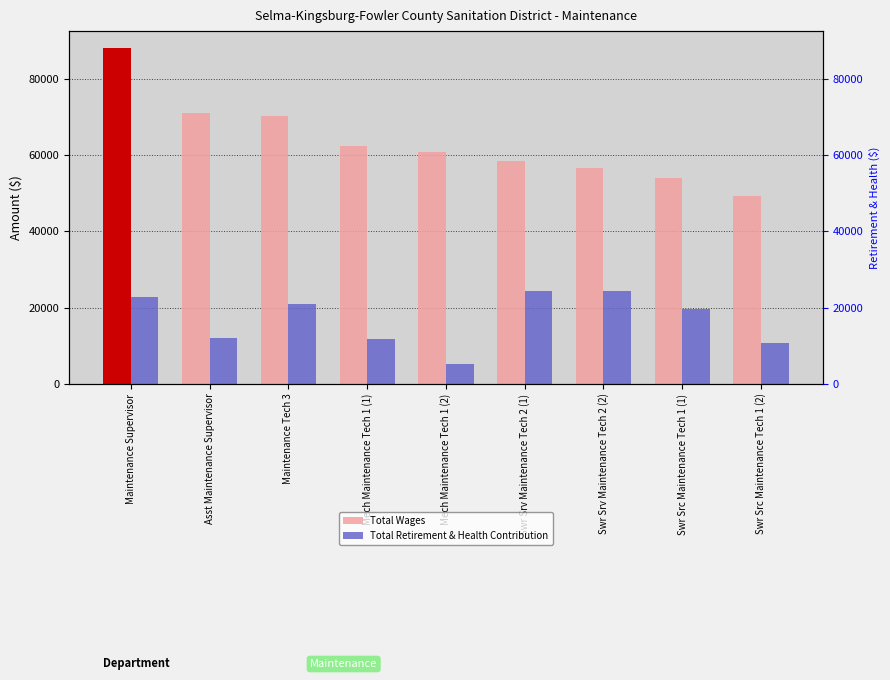

What is the value of the Total Retirement & Health Contribution bar at the 6th from the left?

24337